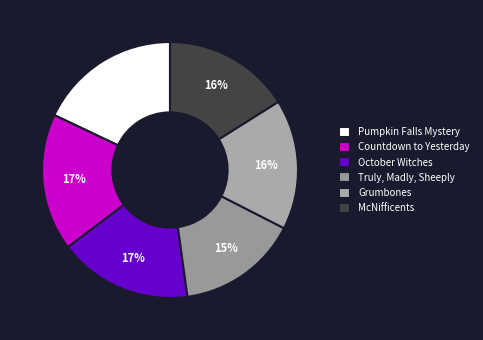

Is it true that October Witches is 29% of the pie?

False